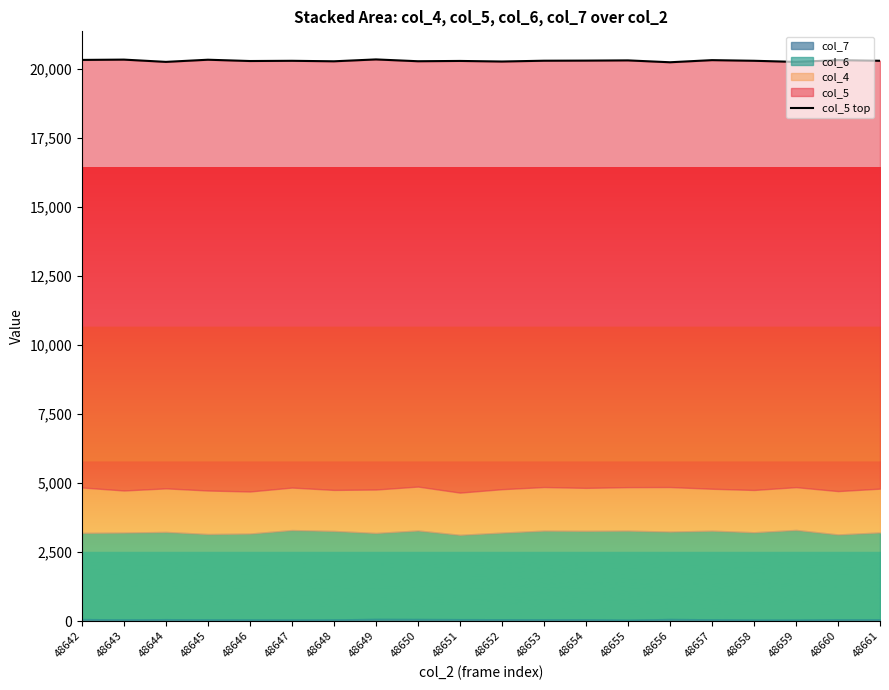

True or false: the data shows 20324 at 48642.

True